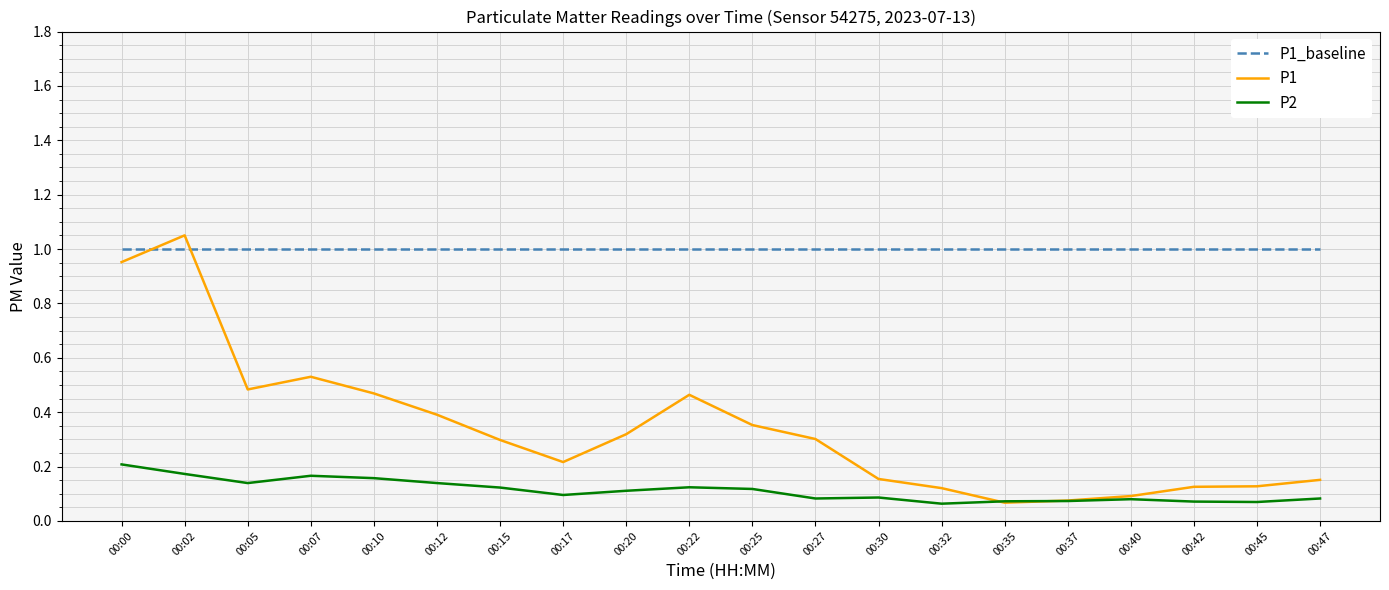

What is the difference between the highest and lowest values at 00:32?

0.9